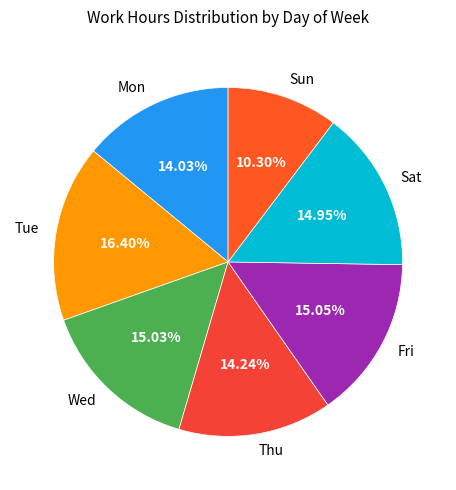

To the nearest percent, what is the difference between the Sat and Mon slice percentages?

1%